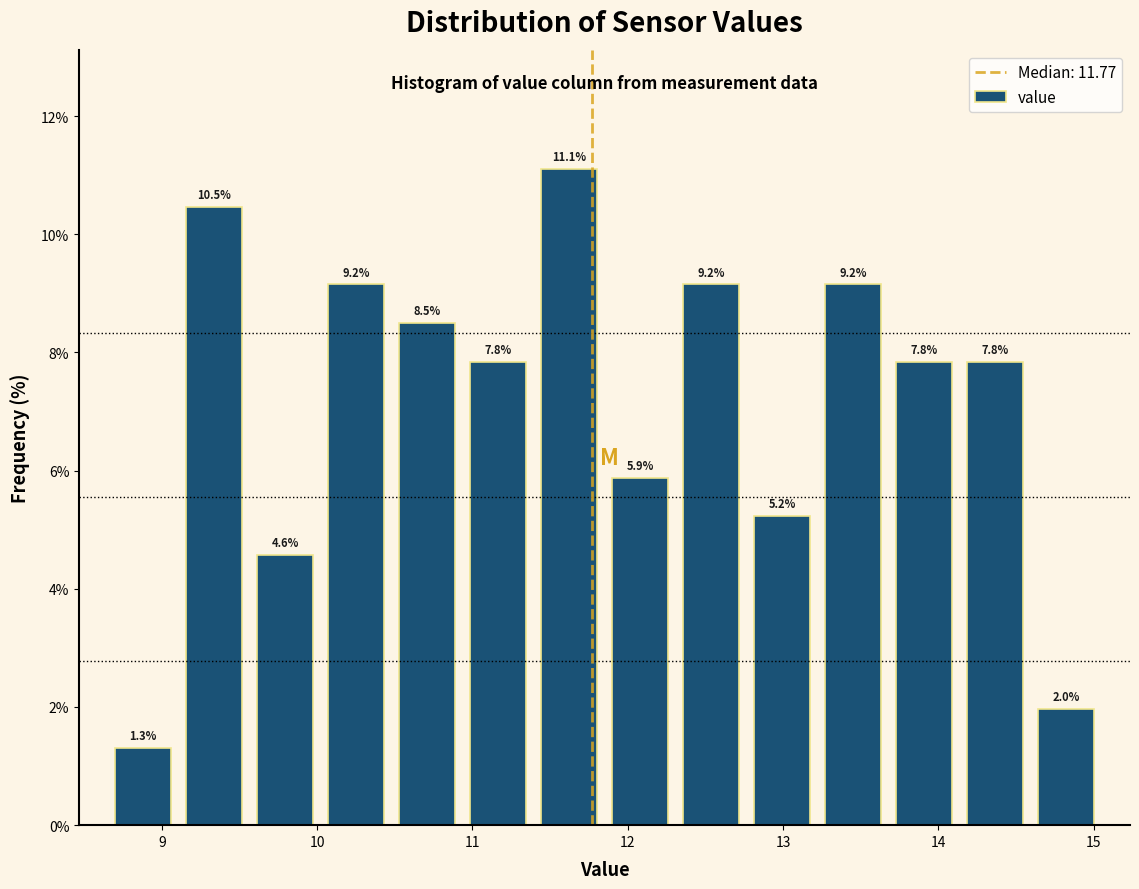

Reading left to right, transcribe this chart: for each bar, give the range it covers on the x-axis and its height. The bar edges are not printed on the chart, so give them approximately, as read against the axis.

8.7 to 9.1: 1.3
9.1 to 9.6: 10.5
9.6 to 10.0: 4.6
10.0 to 10.5: 9.2
10.5 to 10.9: 8.5
10.9 to 11.4: 7.8
11.4 to 11.9: 11.1
11.9 to 12.3: 5.9
12.3 to 12.8: 9.2
12.8 to 13.2: 5.2
13.2 to 13.7: 9.2
13.7 to 14.1: 7.8
14.1 to 14.6: 7.8
14.6 to 15.1: 2.0